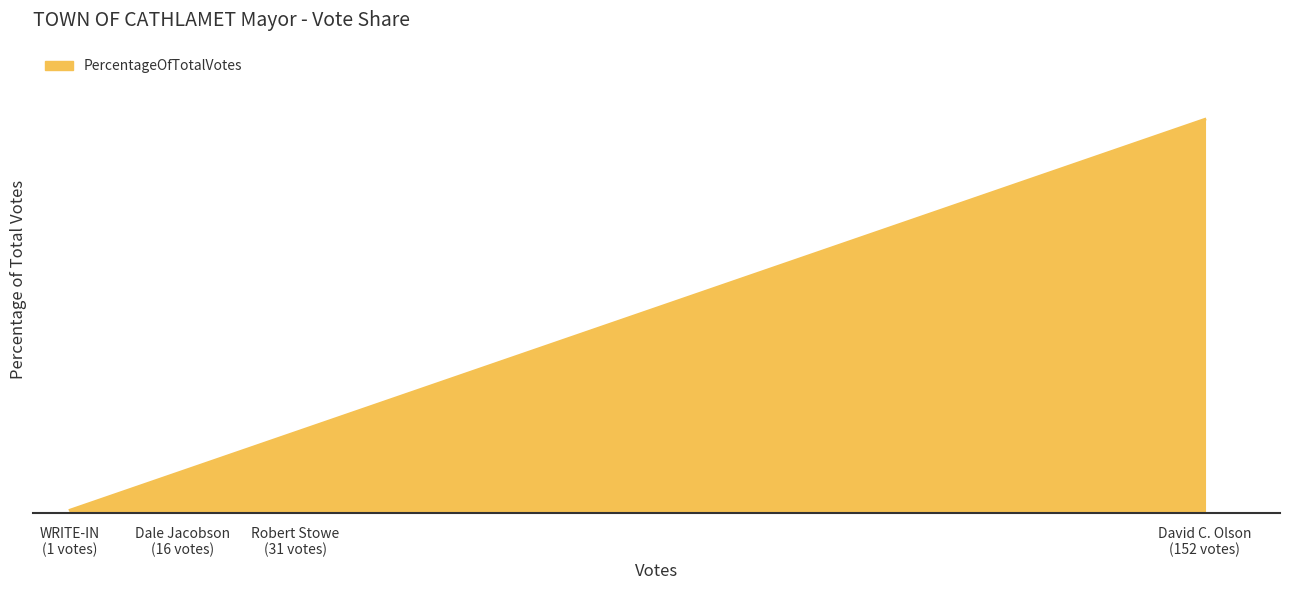

True or false: the data has more than 2 interior local peaks.

False